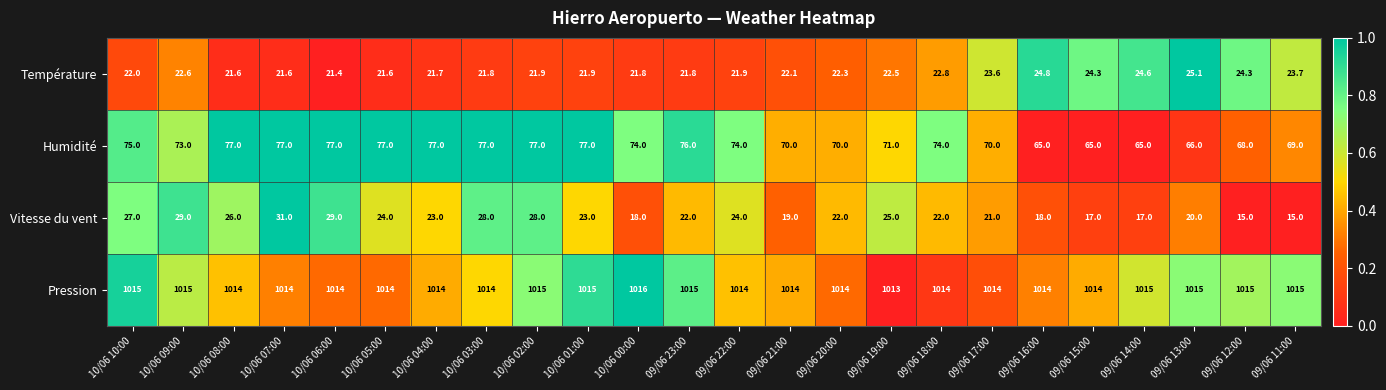

What is the greatest value displayed?

1016.0